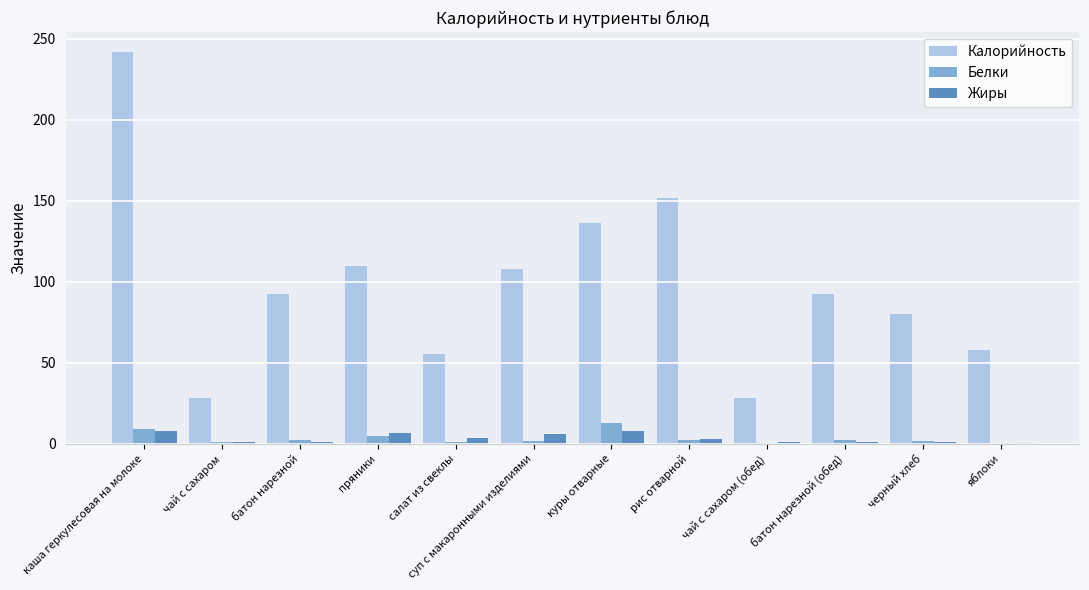

Does the chart contain stacked bars?

No